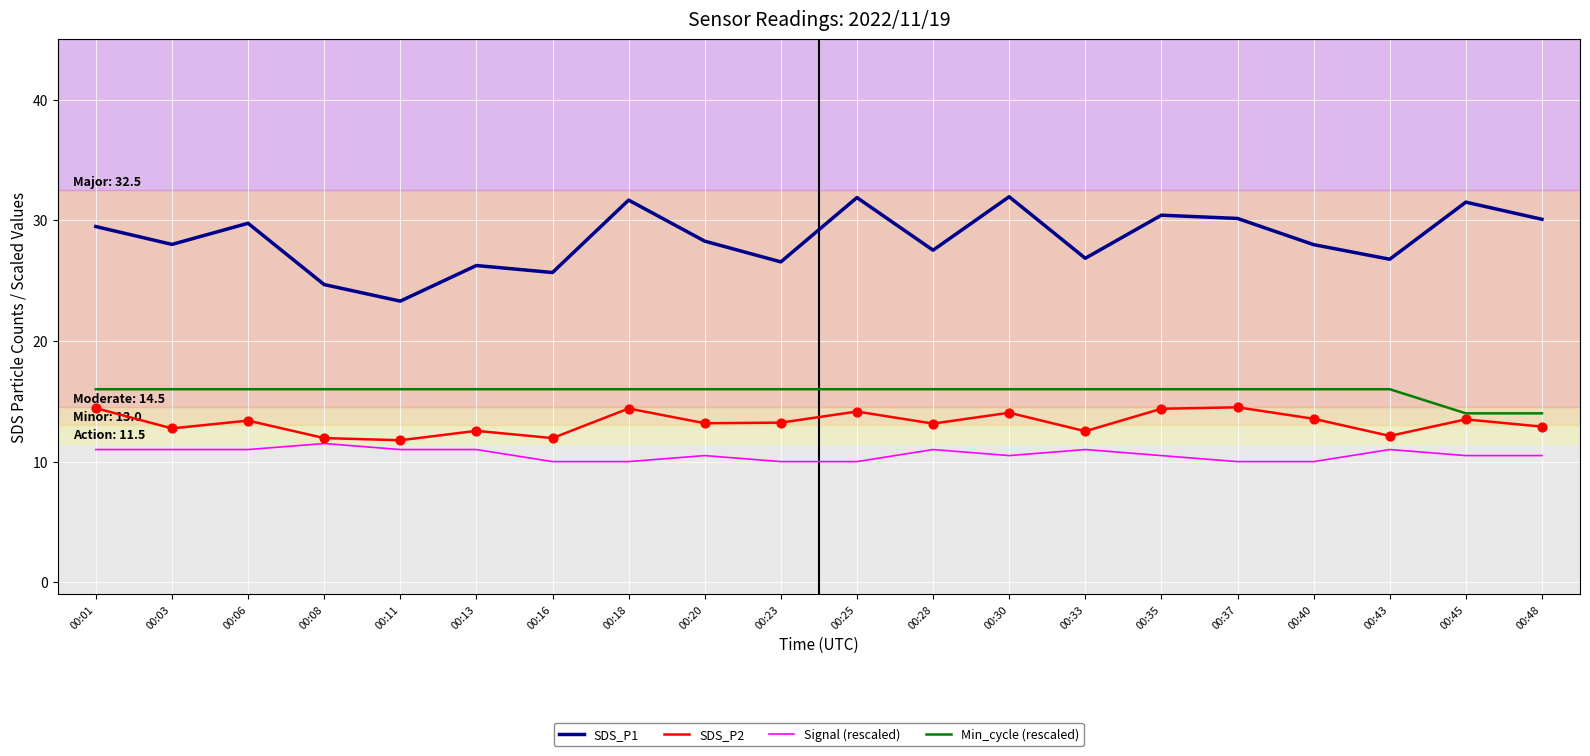

Is the value of SDS_P1 at 00:18 greater than the value of Min_cycle (rescaled) at 00:43?

Yes